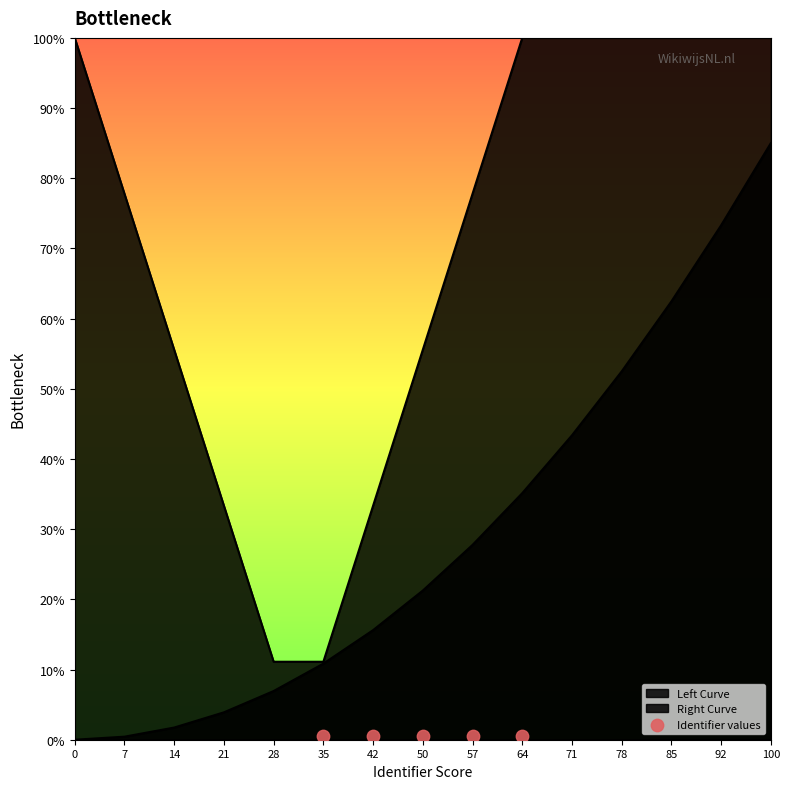

Between 64 and 57, which is larger?

64